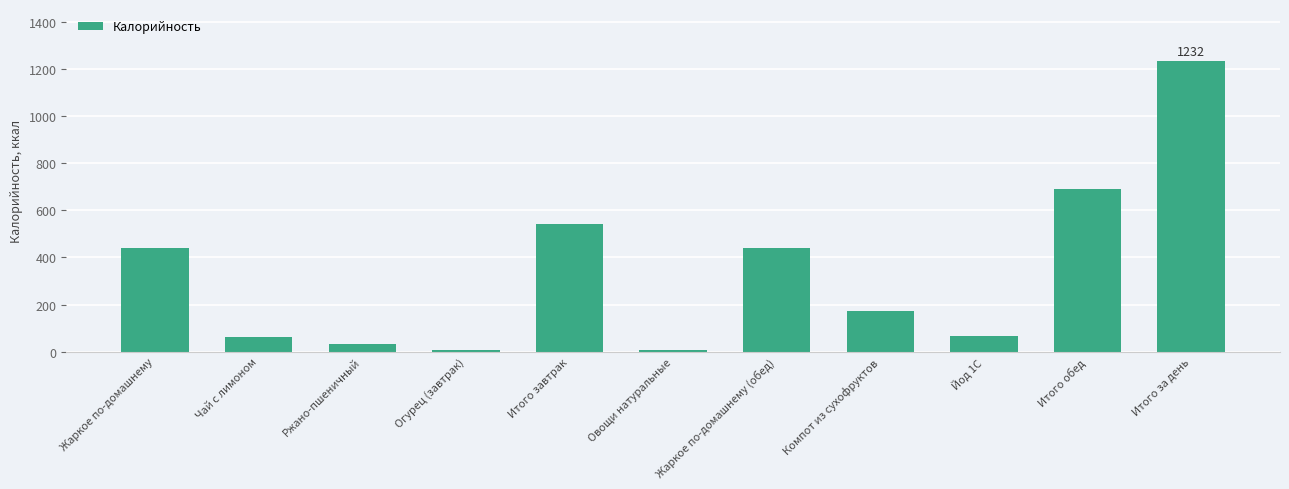

Is it true that the value at Огурец (завтрак) is 8.4?

True